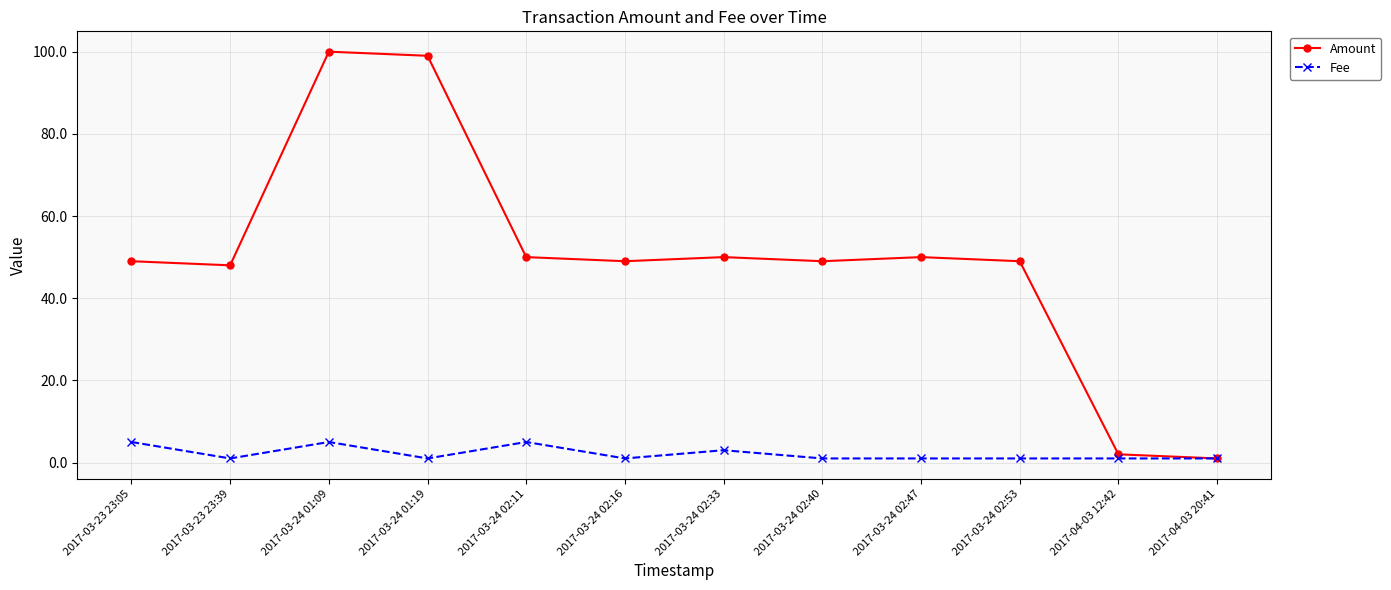

Reading left to right, what are all the values shown in this chart?

Amount: 2017-03-23 23:05=49.0	2017-03-23 23:39=48.0	2017-03-24 01:09=100.0	2017-03-24 01:19=99.0	2017-03-24 02:11=50.0	2017-03-24 02:16=49.0	2017-03-24 02:33=50.0	2017-03-24 02:40=49.0	2017-03-24 02:47=50.0	2017-03-24 02:53=49.0	2017-04-03 12:42=2.0	2017-04-03 20:41=1.0
Fee: 2017-03-23 23:05=5.0	2017-03-23 23:39=1.0	2017-03-24 01:09=5.0	2017-03-24 01:19=1.0	2017-03-24 02:11=5.0	2017-03-24 02:16=1.0	2017-03-24 02:33=3.0	2017-03-24 02:40=1.0	2017-03-24 02:47=1.0	2017-03-24 02:53=1.0	2017-04-03 12:42=1.0	2017-04-03 20:41=1.0